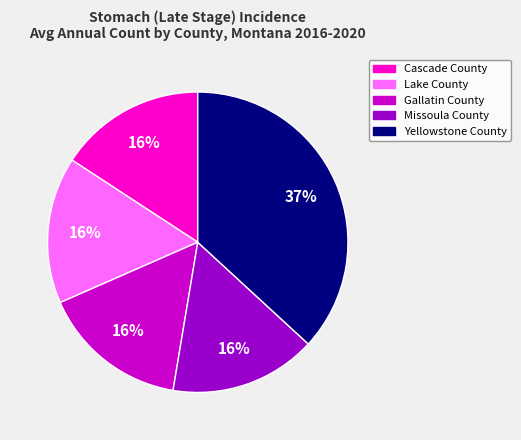

What is the ratio of the value at Missoula County to the value at Cascade County?

1.0